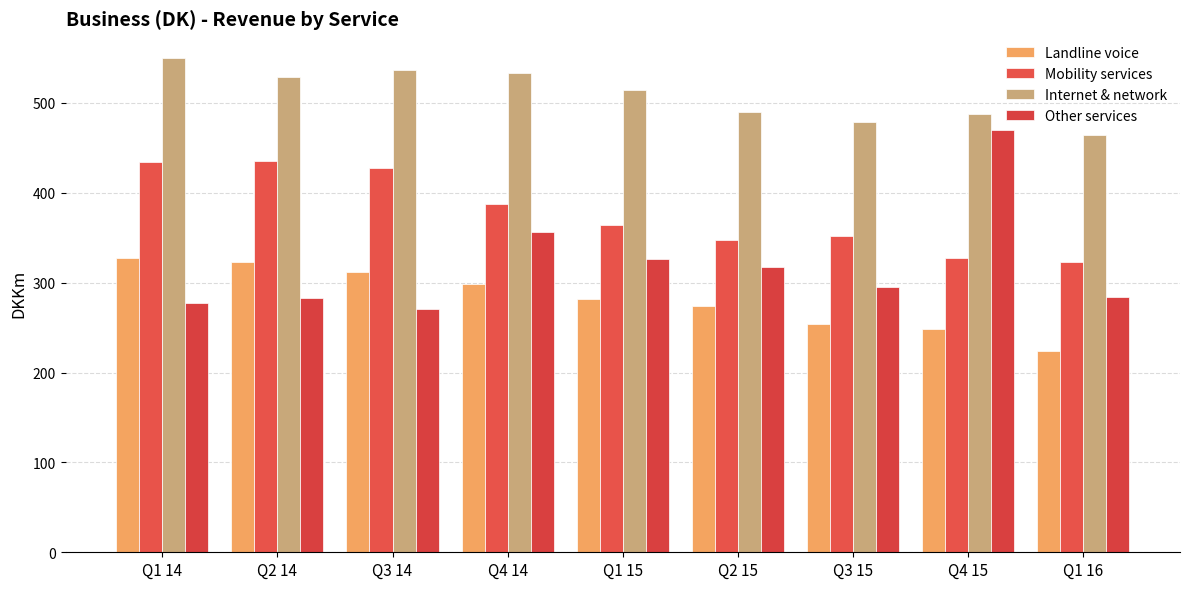

What is the label of the 6th bar from the left?

Q2 15